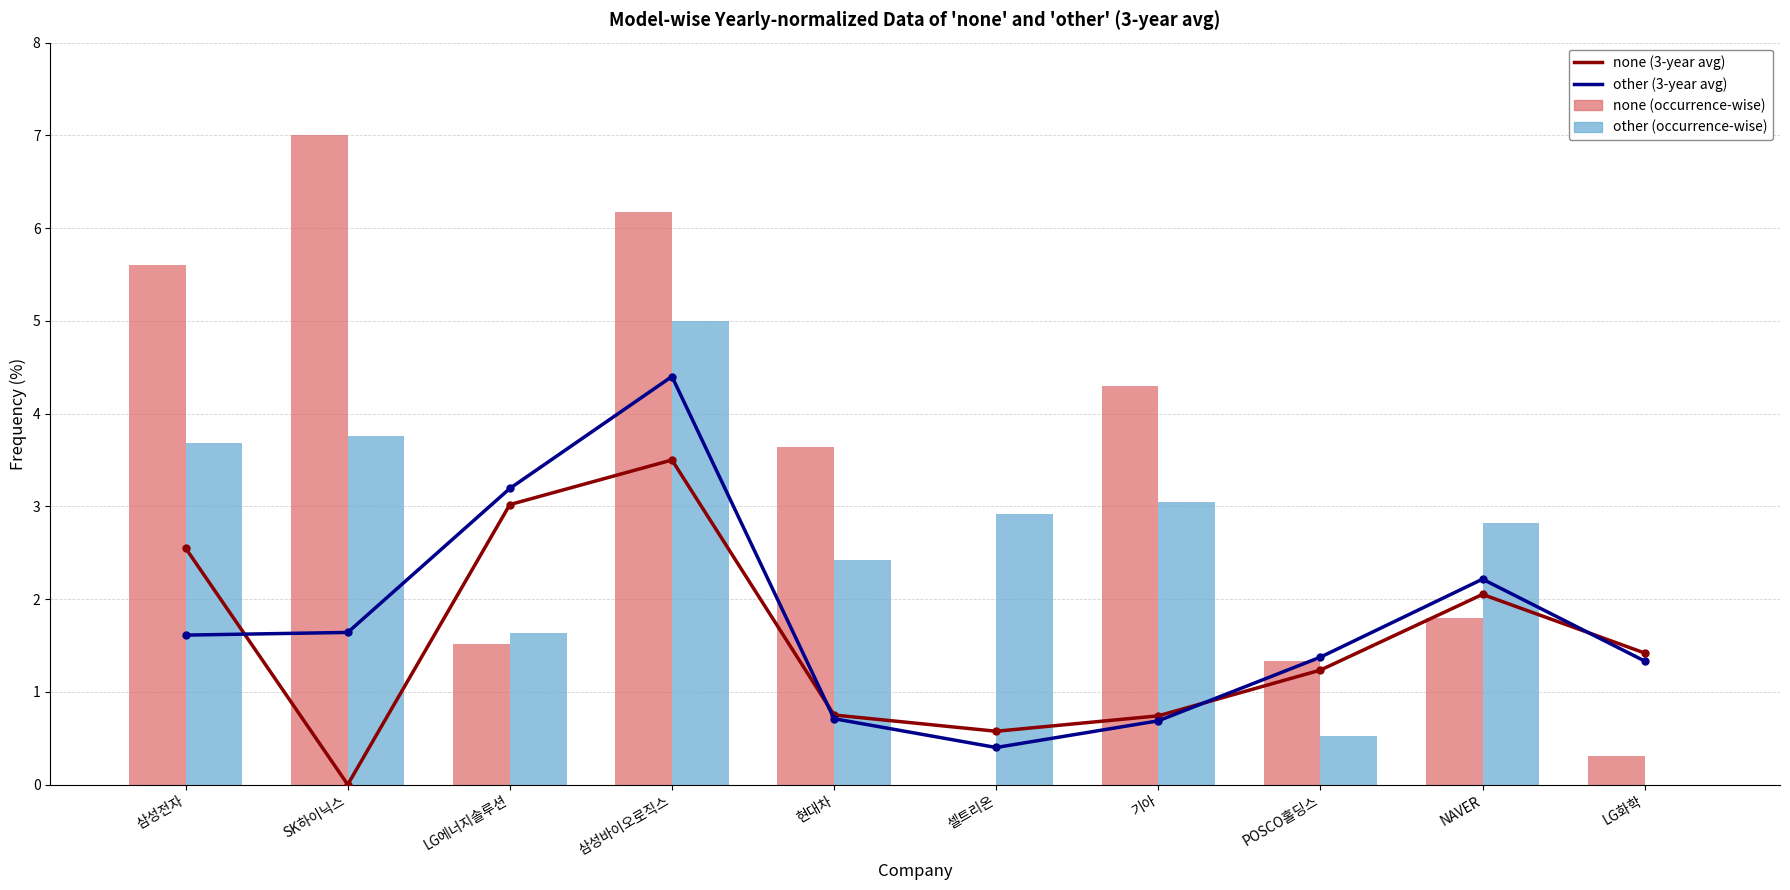

What is the label of the 8th bar from the right?

LG에너지솔루션